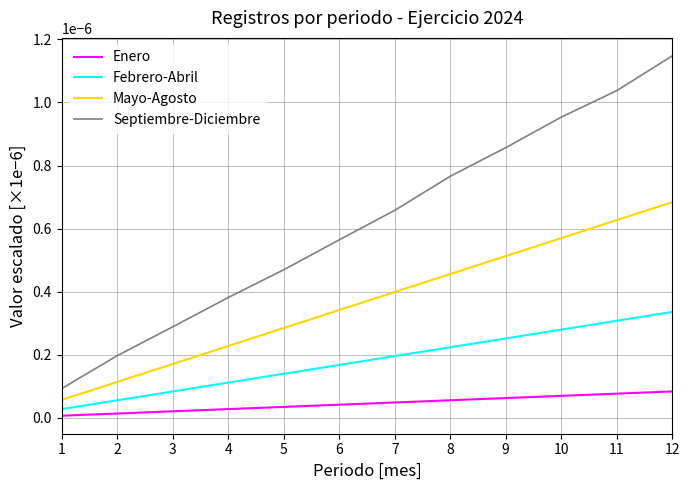

True or false: Febrero-Abril has more than 2 interior local peaks.

False